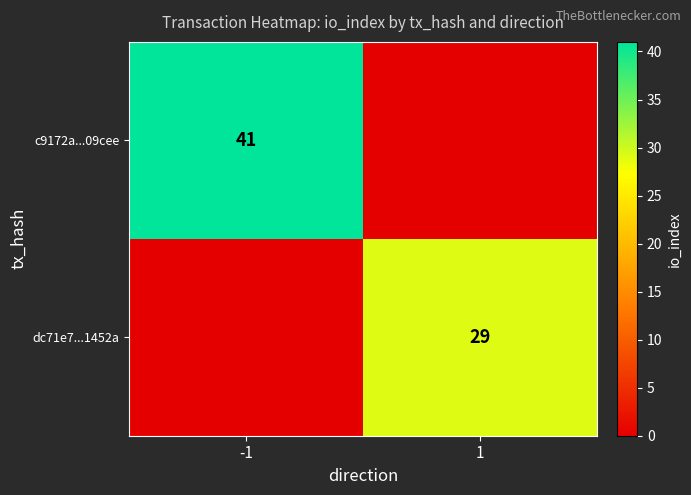

What is the greatest value displayed?

41